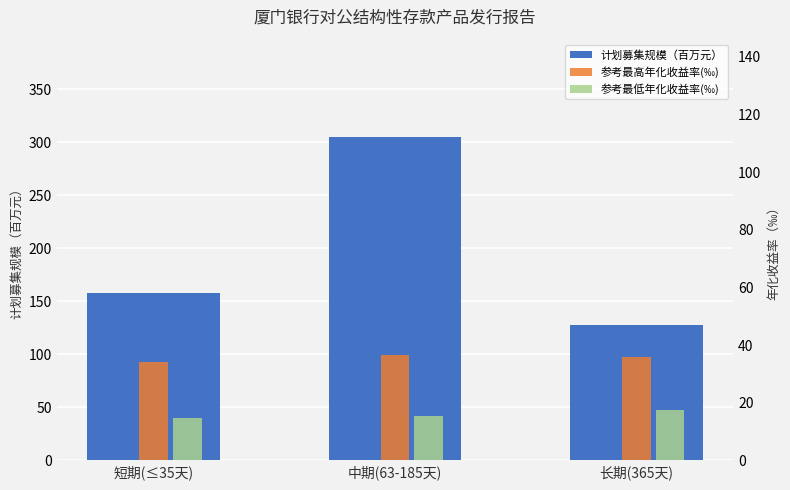

Rank the series at 中期(63-185天) from highest to lowest value.

计划募集规模（百万元）, 参考最高年化收益率(‰), 参考最低年化收益率(‰)